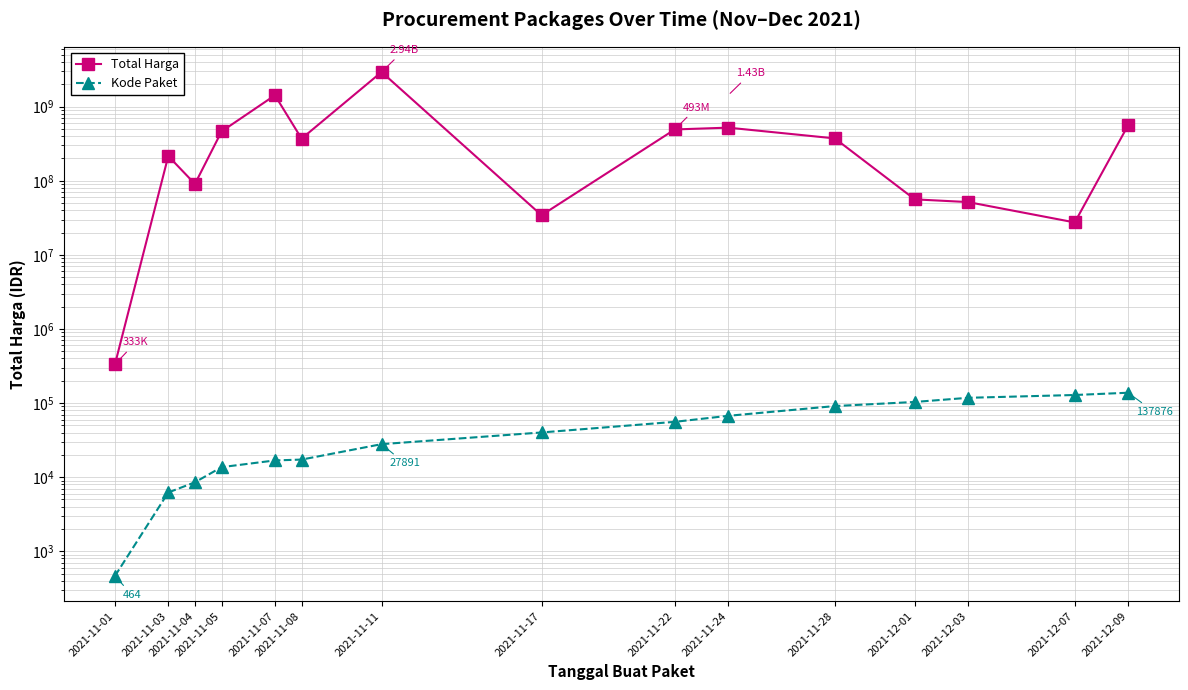

Which series has the widest spread of values?

Total Harga